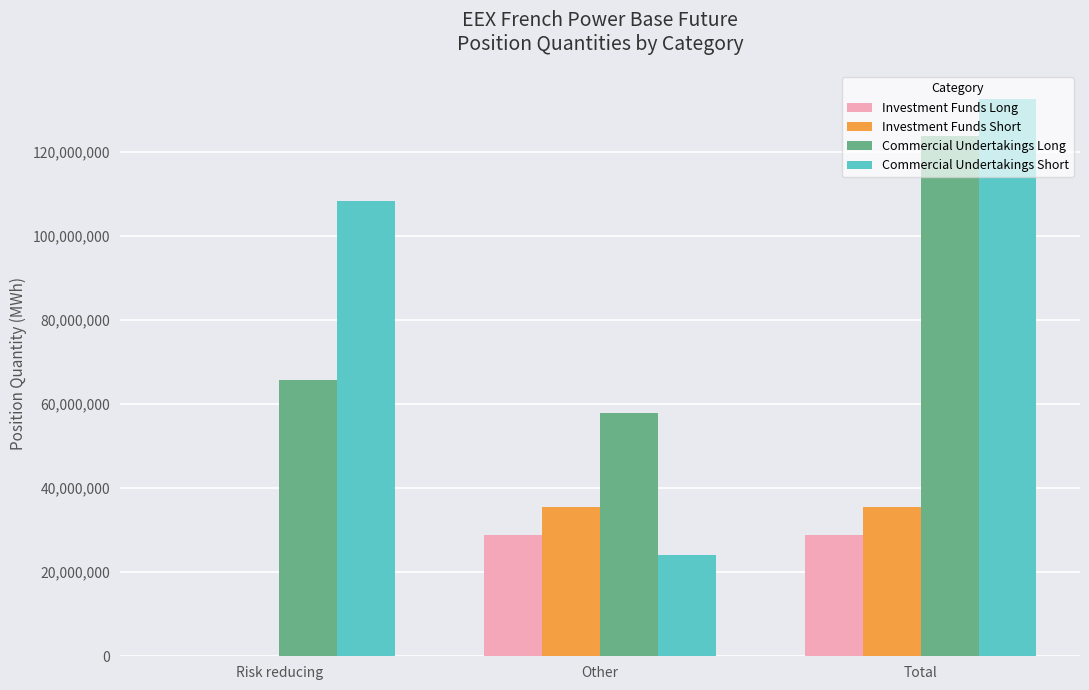

What is the total value across all series at Other?

146407104